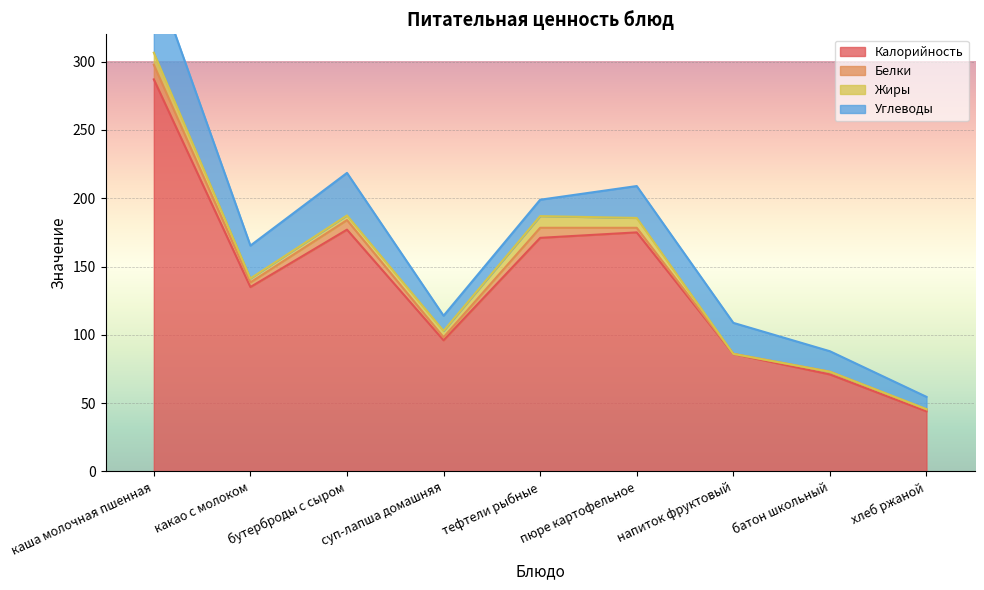

What are all the series names shown in the legend?

Калорийность, Белки, Жиры, Углеводы